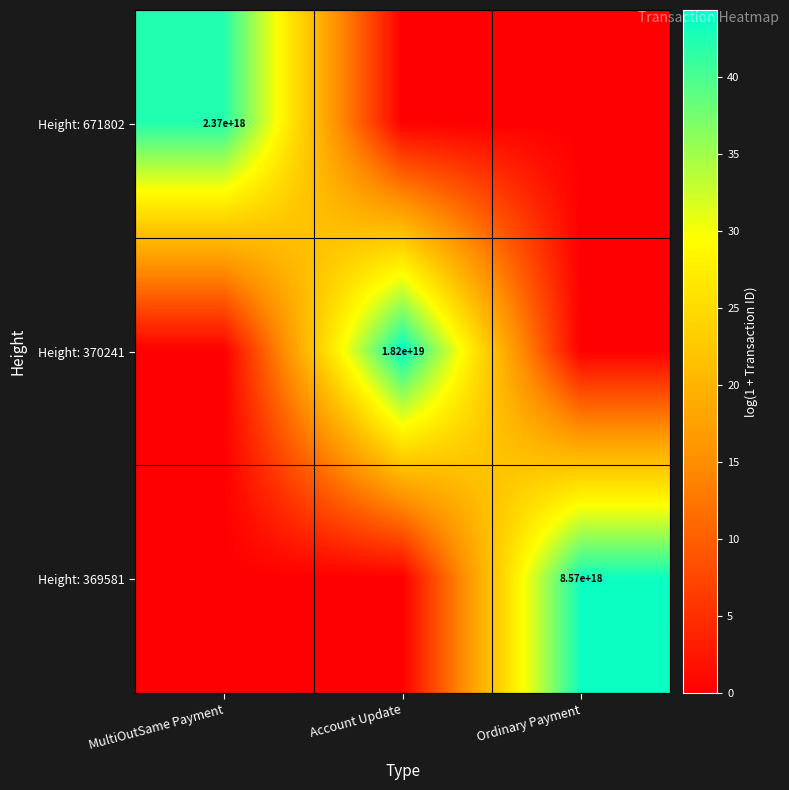

How many data points does each series have?

3